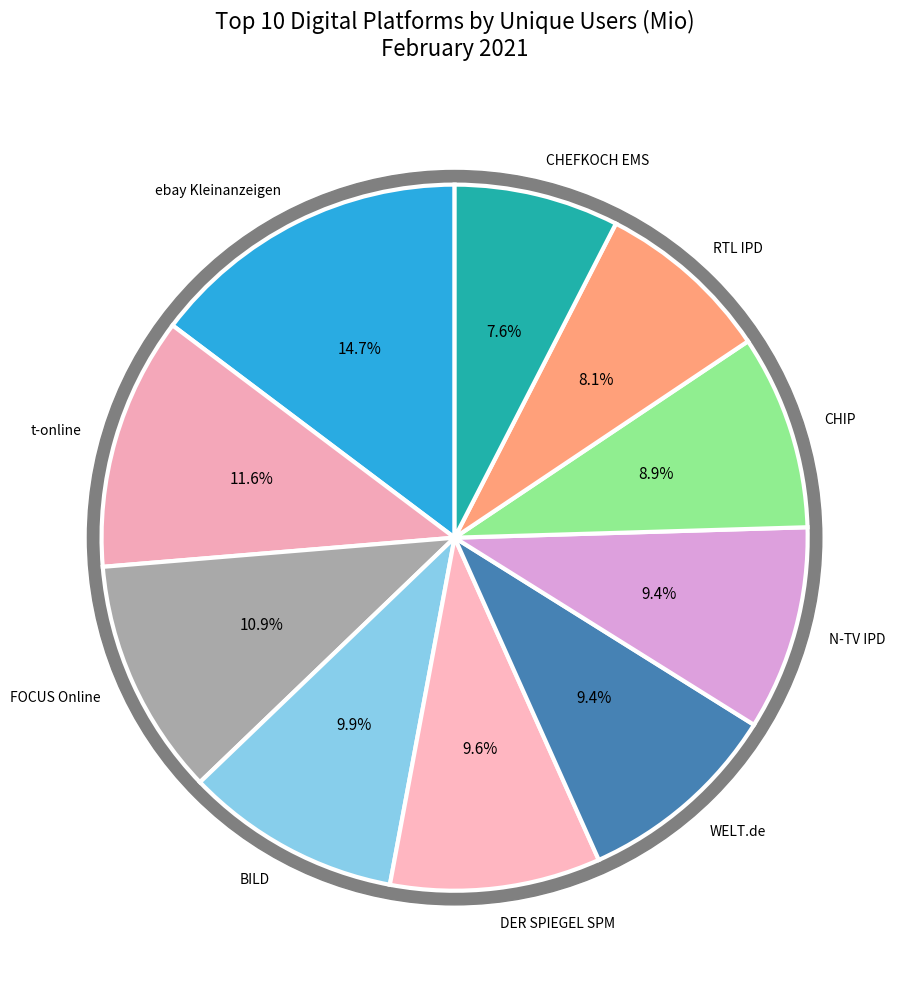

Rank the categories by value from lowest to highest.

CHEFKOCH EMS, RTL IPD, CHIP, N-TV IPD, WELT.de, DER SPIEGEL SPM, BILD, FOCUS Online, t-online, ebay Kleinanzeigen